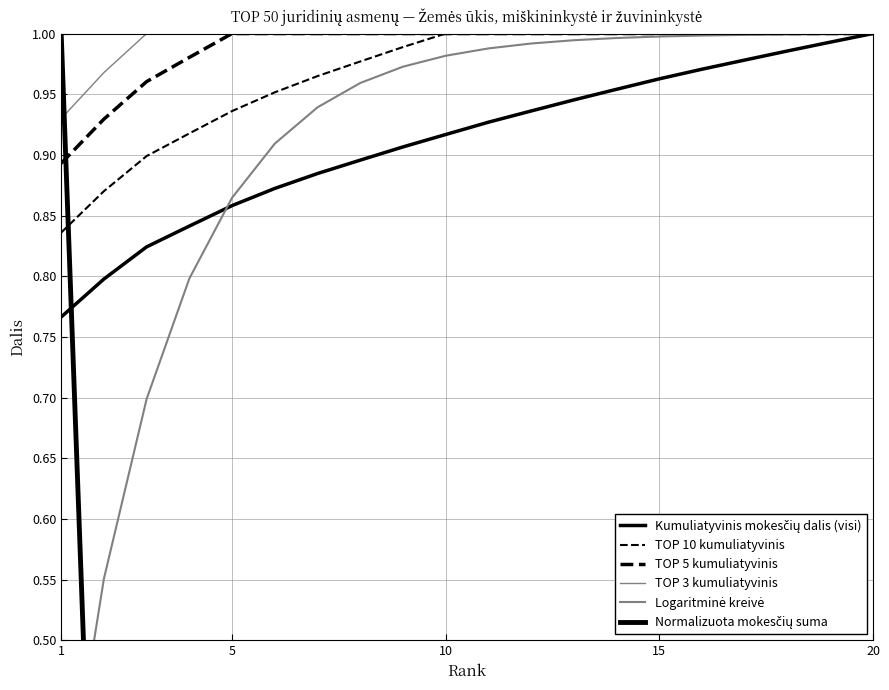

How many times do Normalizuota mokesčių suma and TOP 5 kumuliatyvinis cross each other?

1